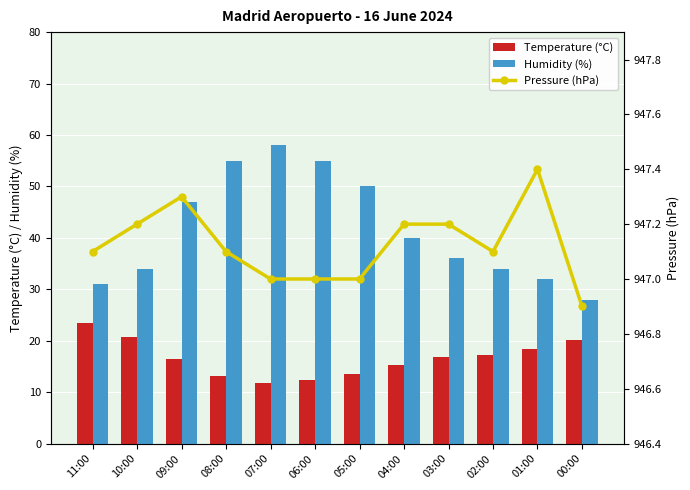

Is the value of Humidity (%) at 03:00 greater than the value of Temperature (°C) at 06:00?

Yes